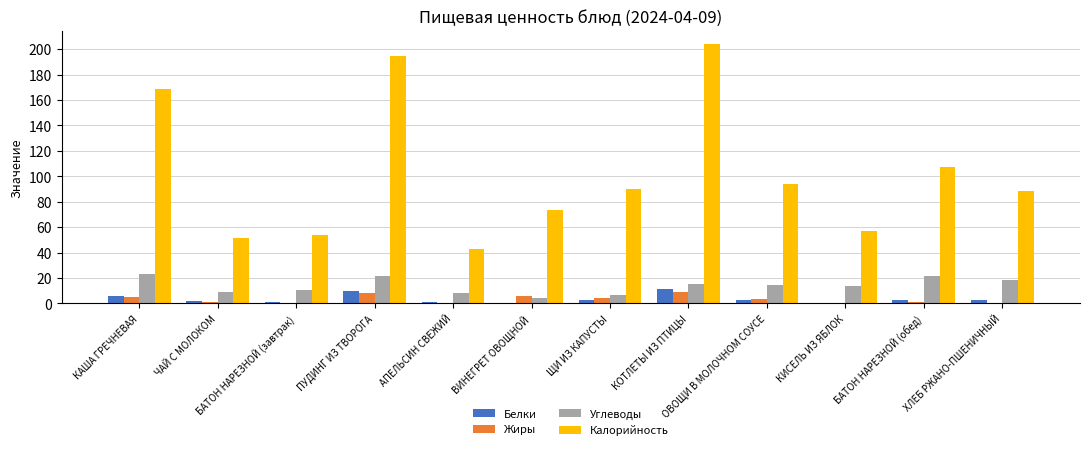

Is it true that Жиры equals 0.2 at АПЕЛЬСИН СВЕЖИЙ?

True